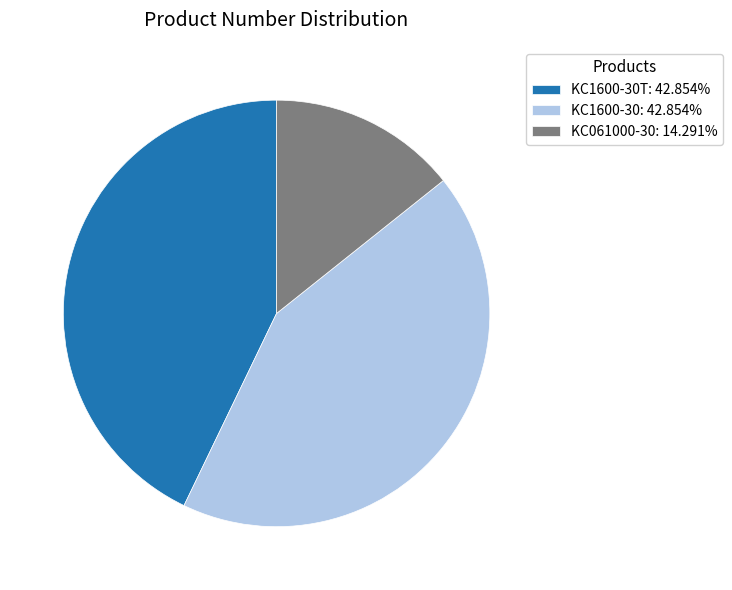

Is there any slice that represents more than half of the pie?

No